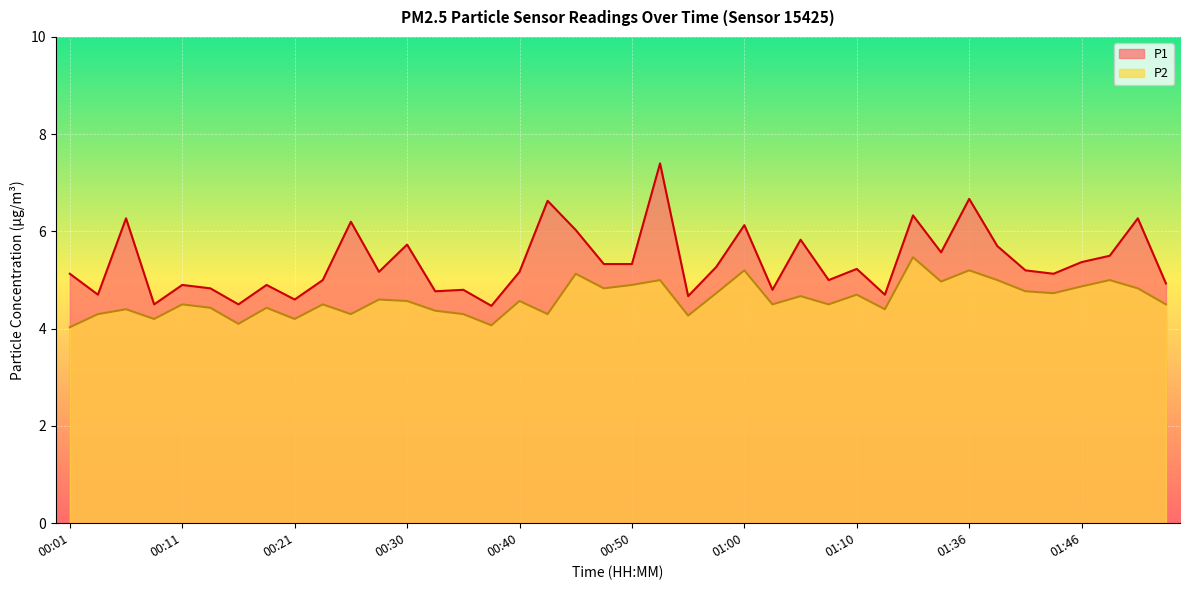

Count the number of categories in the chart.

40